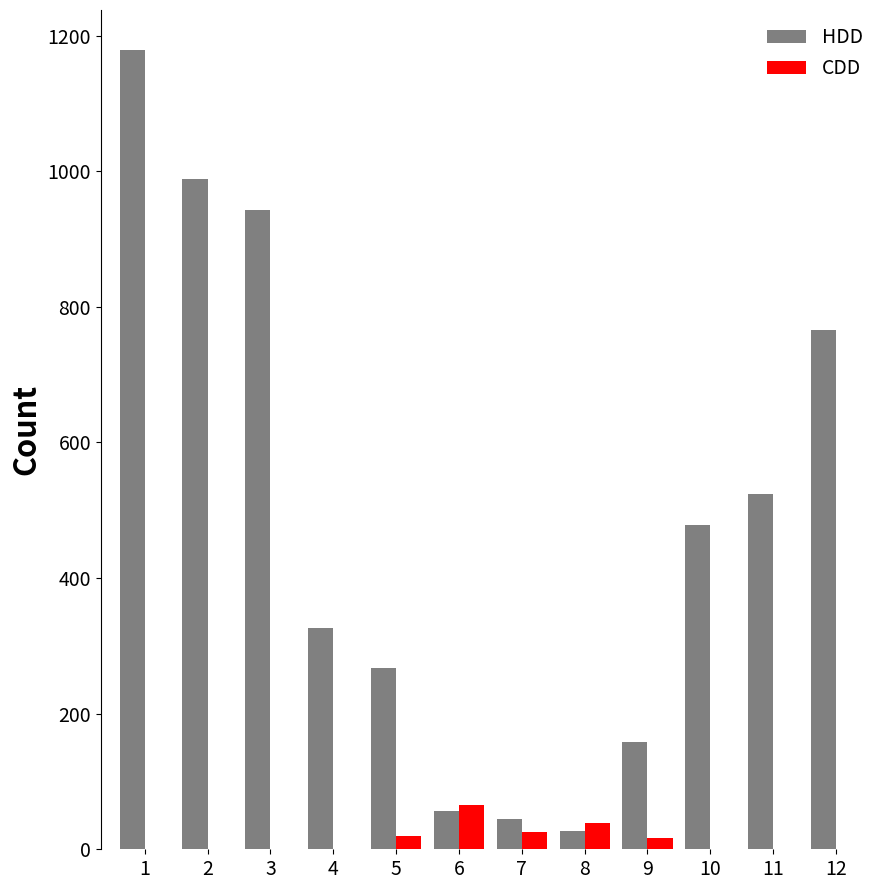

Which series changed the most between 5 and 12?

HDD